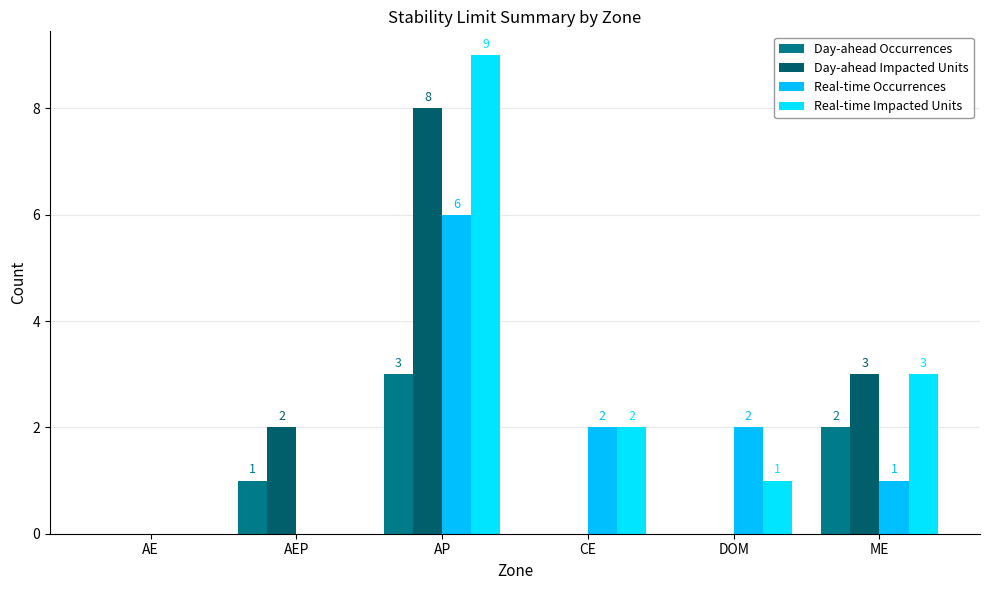

At which category does the chart reach its minimum across all series?

AE